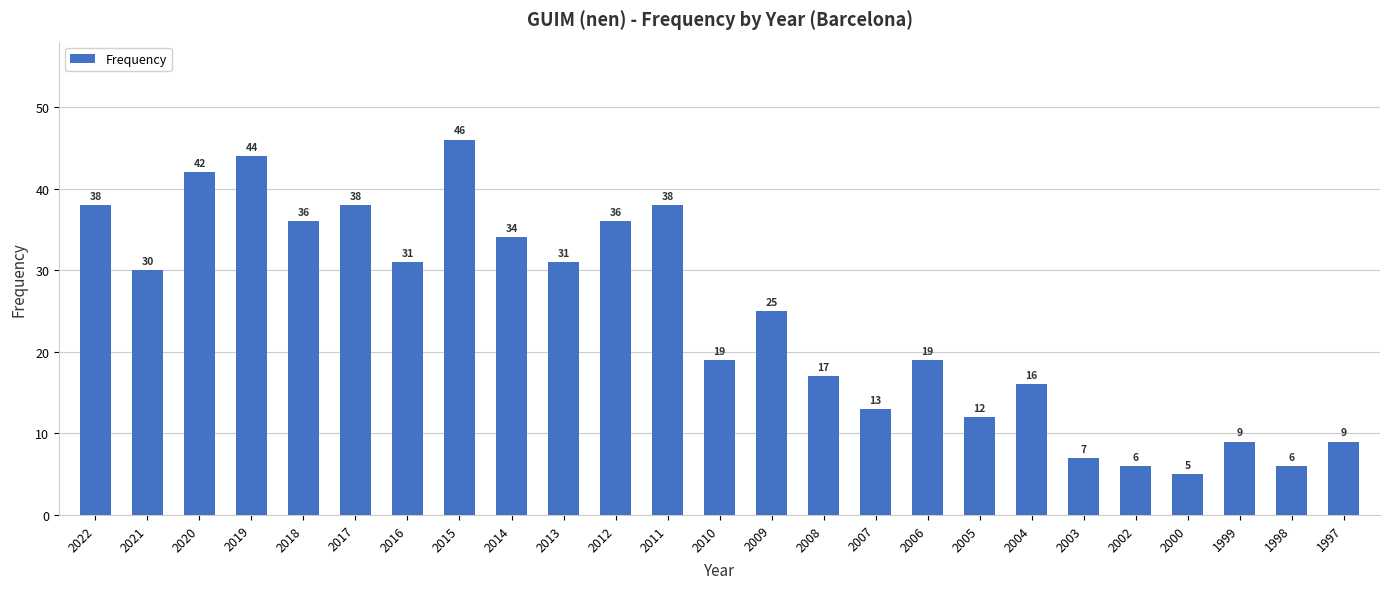

What is the sum of the values at 2016 and 2021?

61